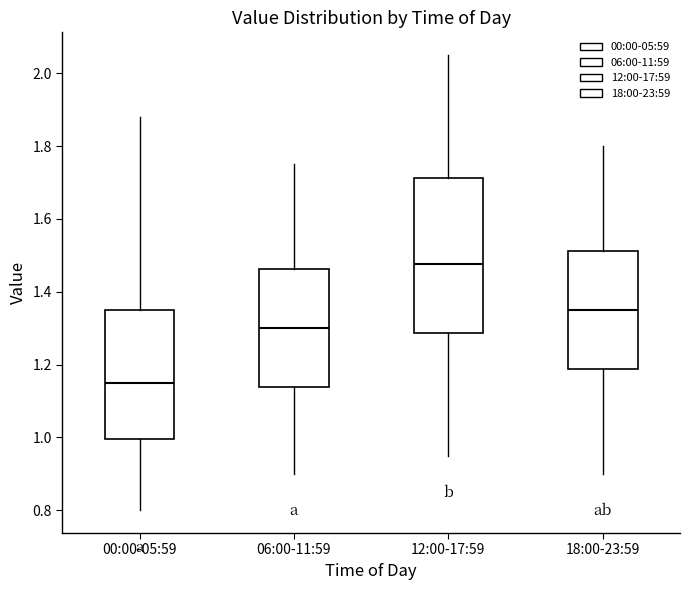

Reading left to right, transcribe this box plot: for each box, give where its median line is, the range the box spans, and where its two whiskers end, as read against the y-axis. The values are not printed on the chart, so give them approximately, as read against the axis.

00:00-05:59: median 1.16, box 1.00 to 1.36, whiskers 0.80 to 1.88
06:00-11:59: median 1.30, box 1.14 to 1.46, whiskers 0.90 to 1.76
12:00-17:59: median 1.48, box 1.28 to 1.72, whiskers 0.96 to 2.06
18:00-23:59: median 1.36, box 1.18 to 1.52, whiskers 0.90 to 1.80